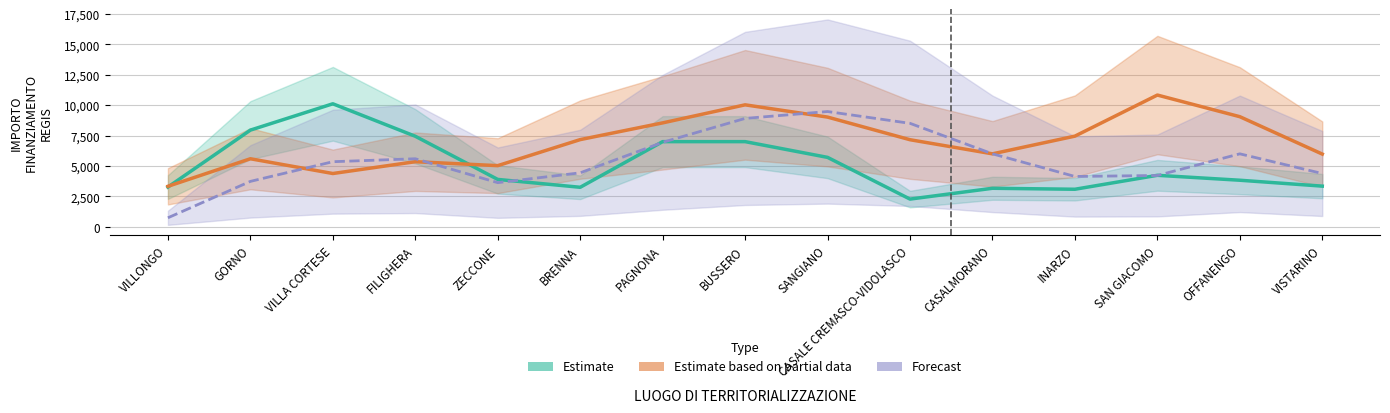

Which series has the largest range (max minus min)?

Forecast